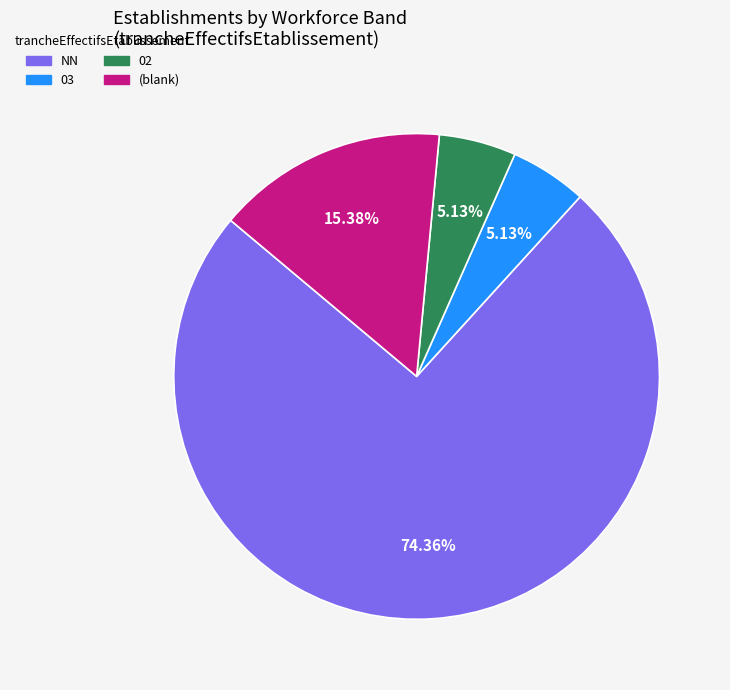

Does any single category account for the majority?

Yes